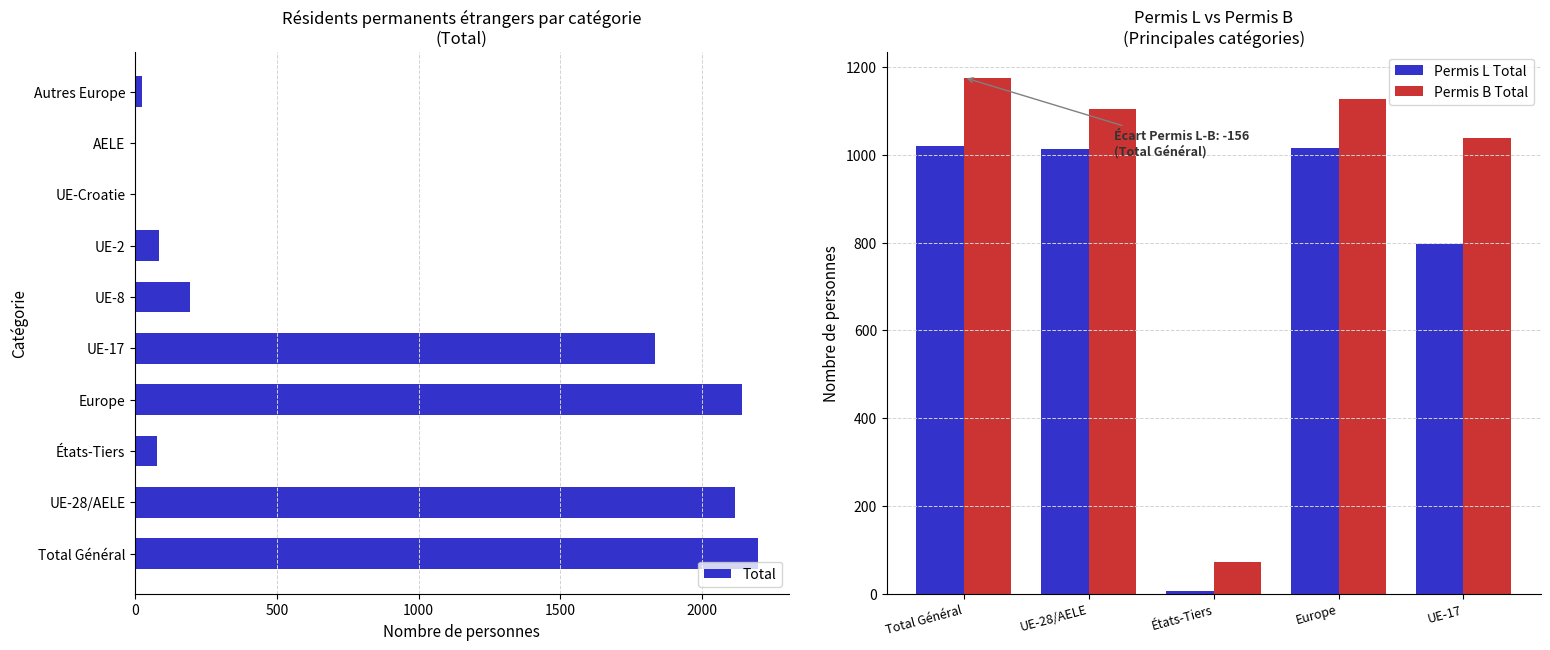

The value of Total at Europe is 2142. True or false?

True